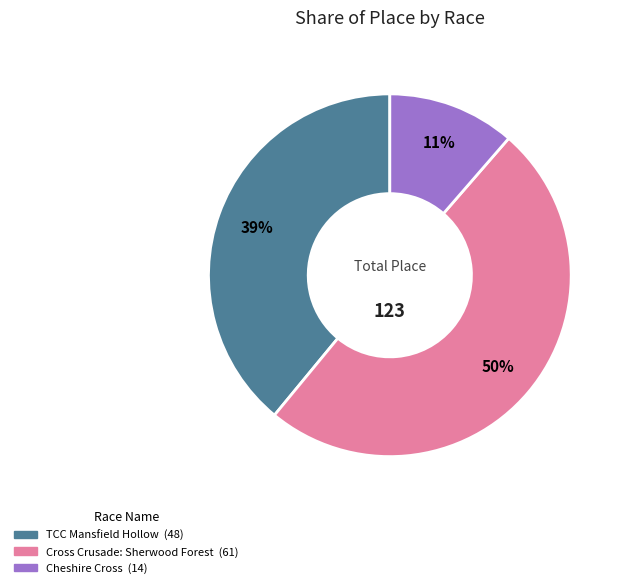

To the nearest percent, what is the average slice percentage?

33%